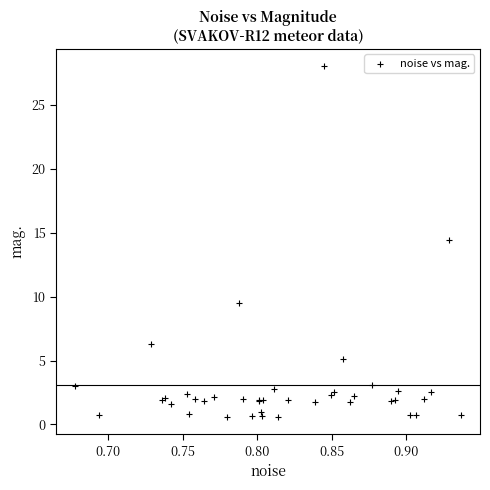

What Y value in the scatter plot is closest to 14?

14.4